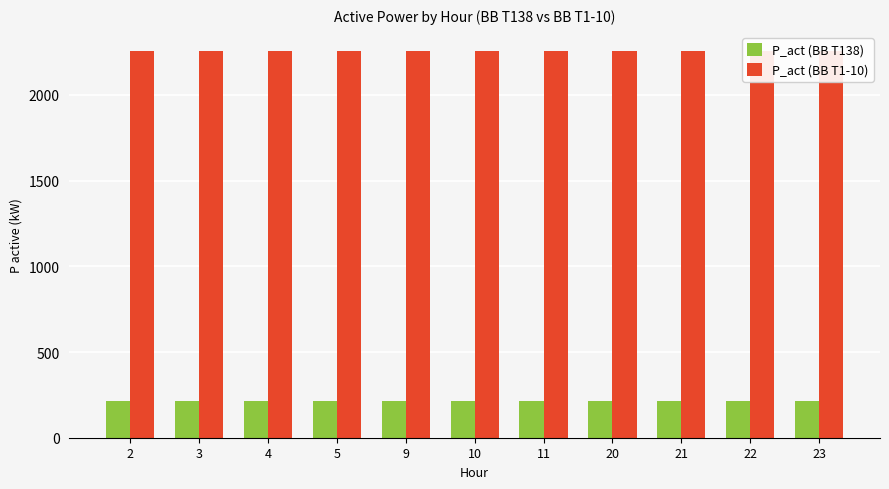

Rank the categories by P_act (ВВ Т1-10) value from lowest to highest.

2, 3, 4, 5, 9, 10, 11, 20, 21, 22, 23